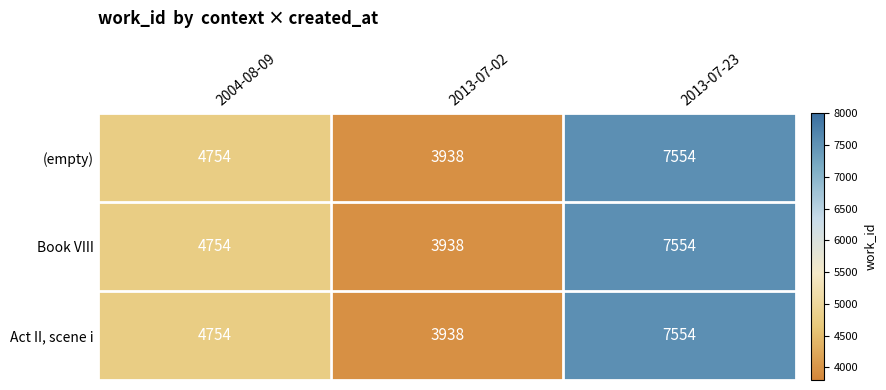

Is it true that Book VIII equals 6382 at 2004-08-09?

False